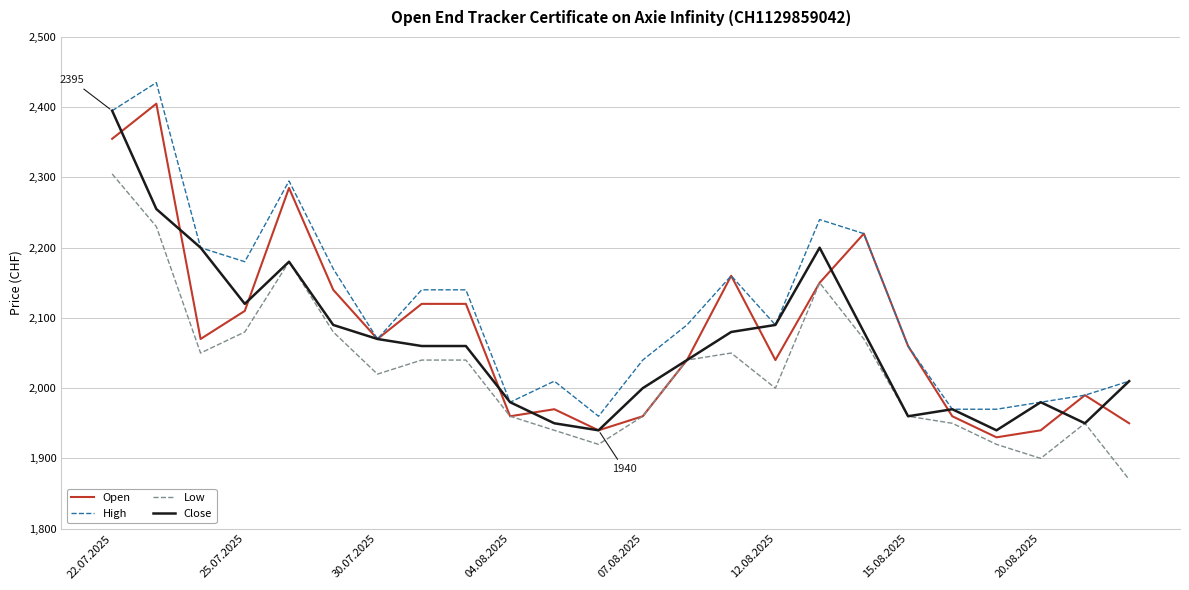

What is the smallest value displayed?

1870